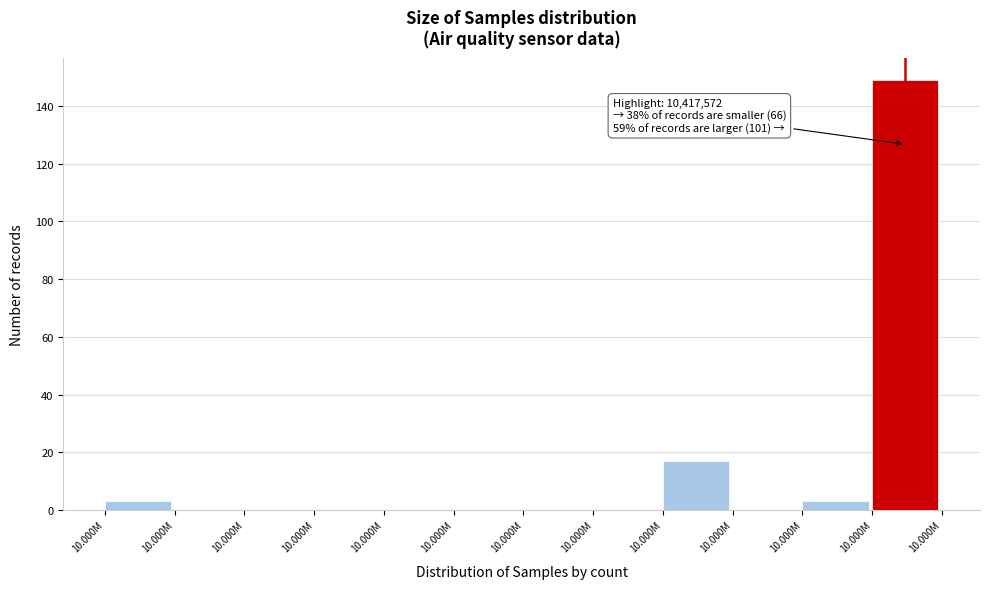

How many data points does each series have?

12